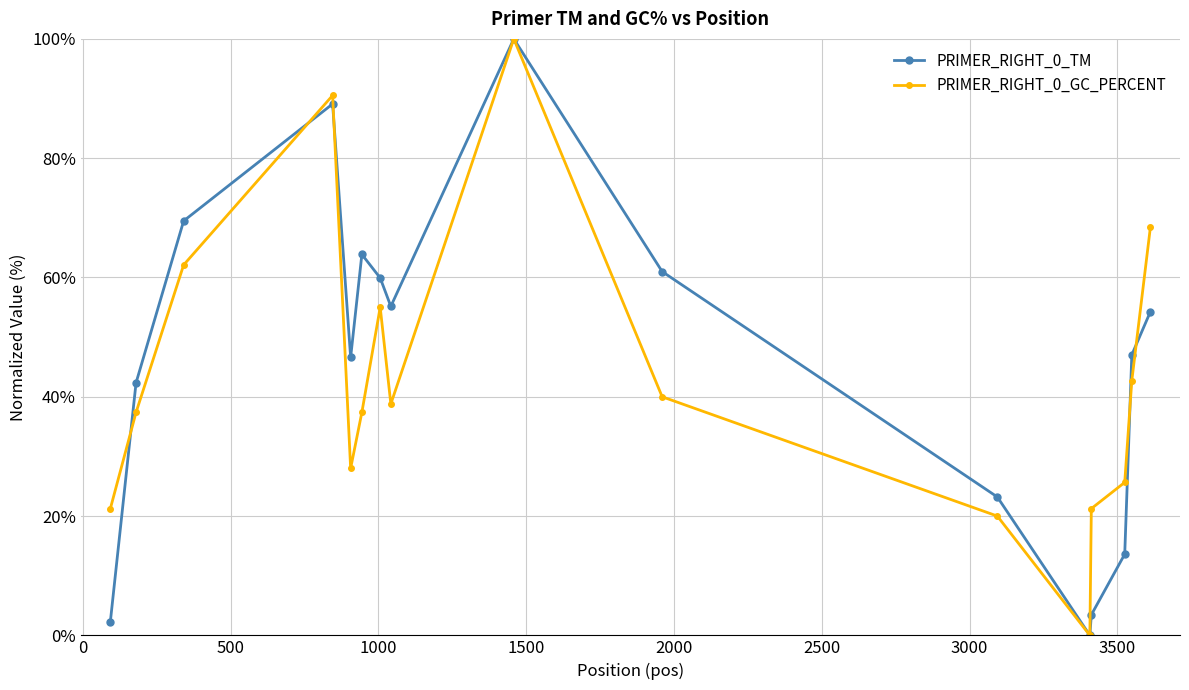

At how many categories does at least one series exceed 18?

15